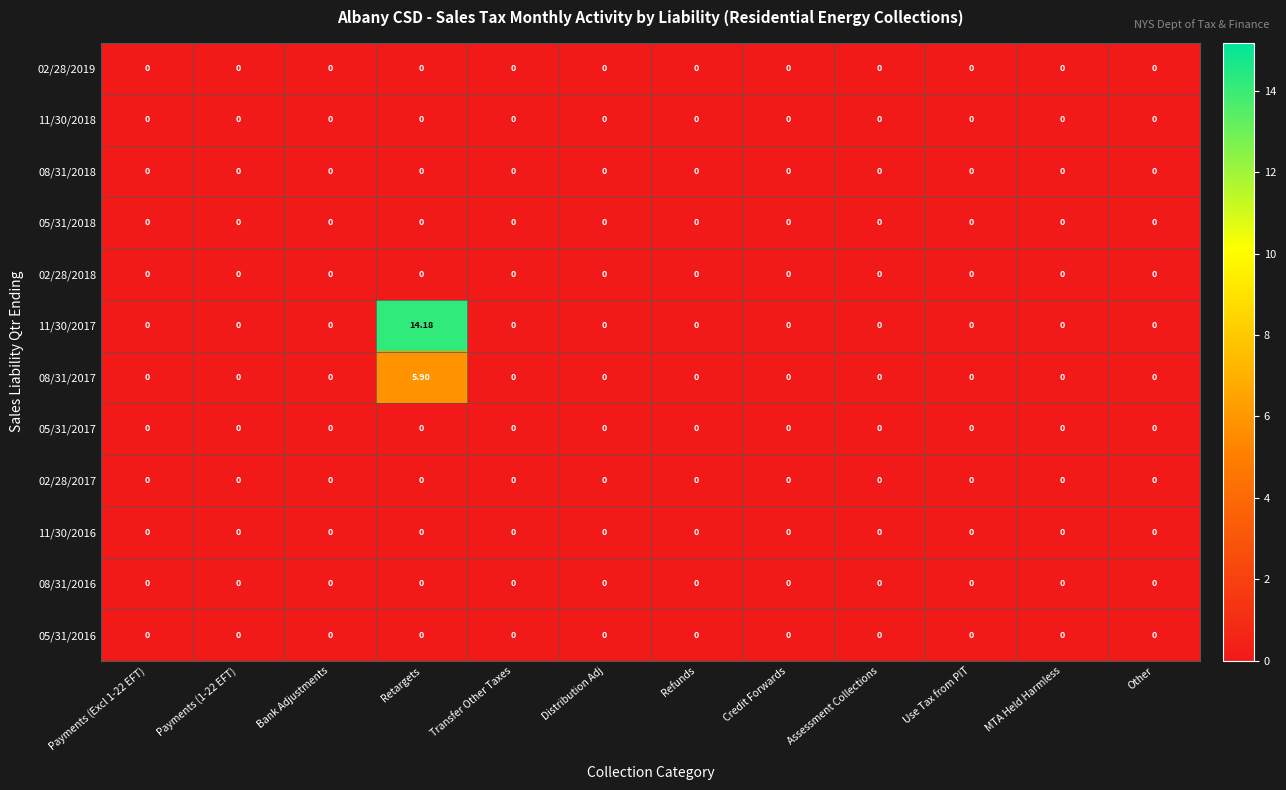

At which category is the sum across all series the highest?

Retargets